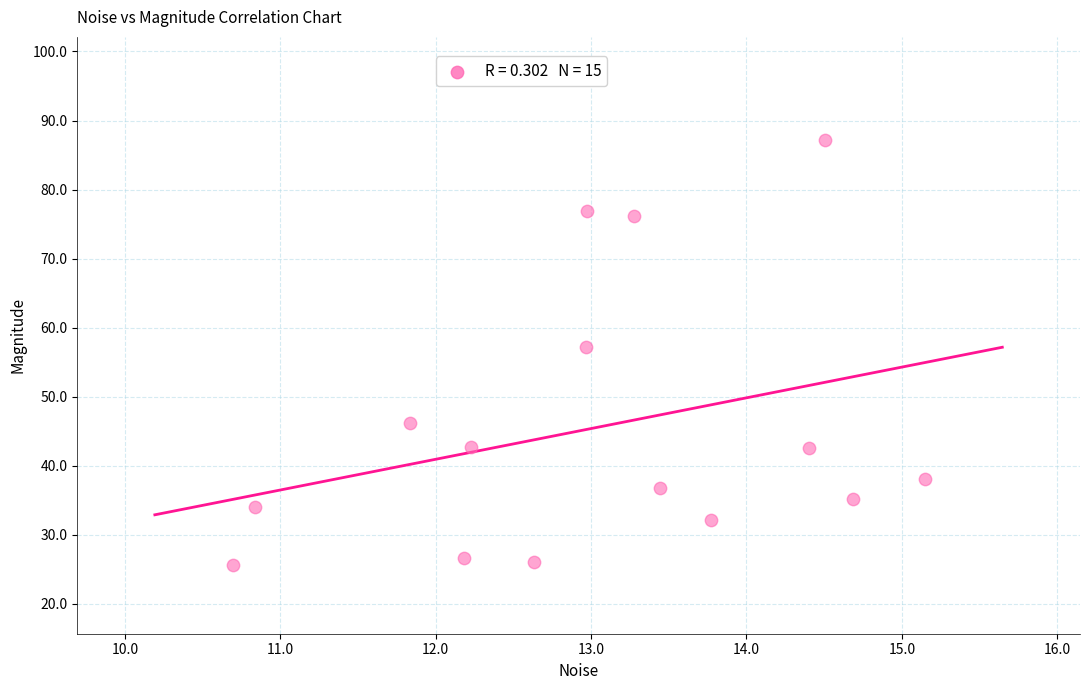

What is the range of X values (max minus min)?

4.5